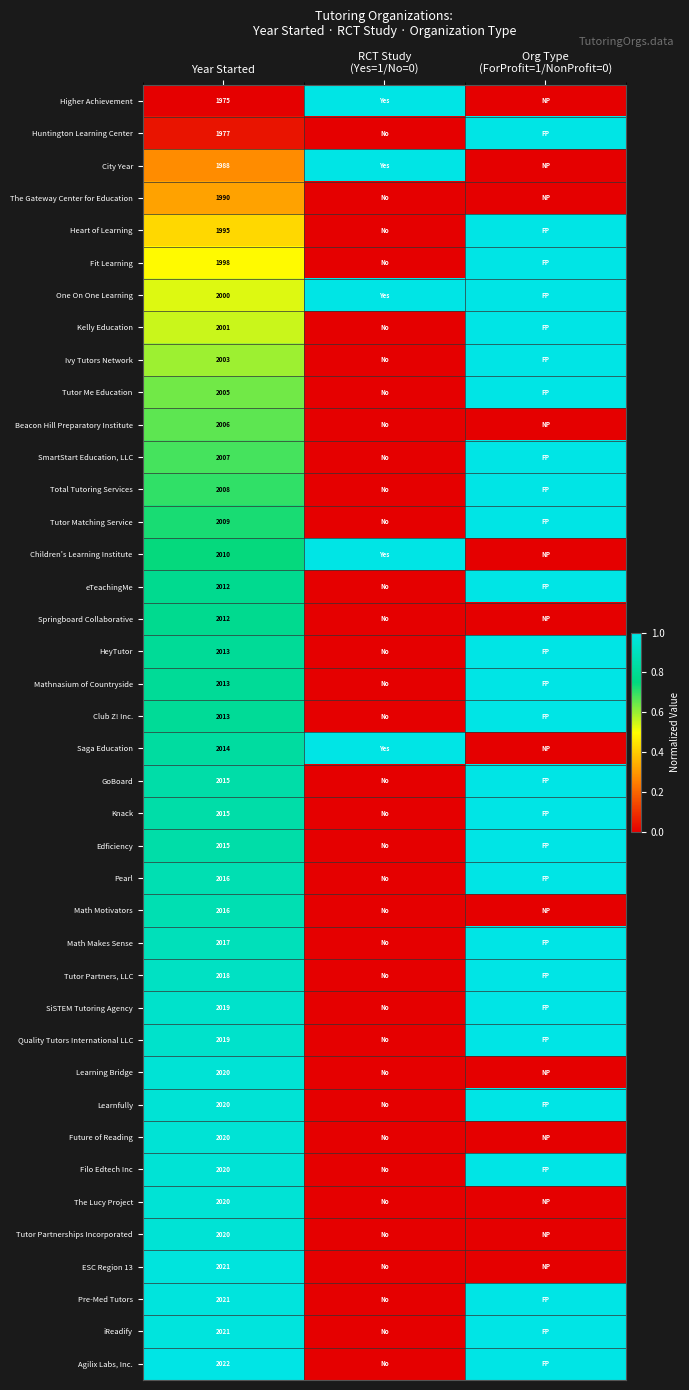

What is the spread (max minus min) of values at Year Started?

47